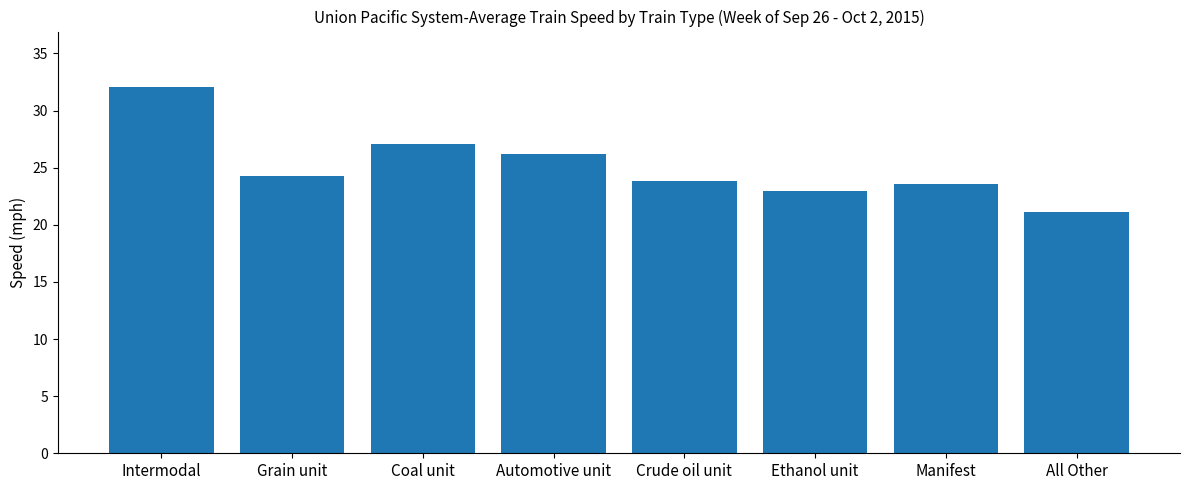

Reading left to right, what are all the values shown in this chart?

32.1	24.3	27.1	26.2	23.8	23.0	23.6	21.1